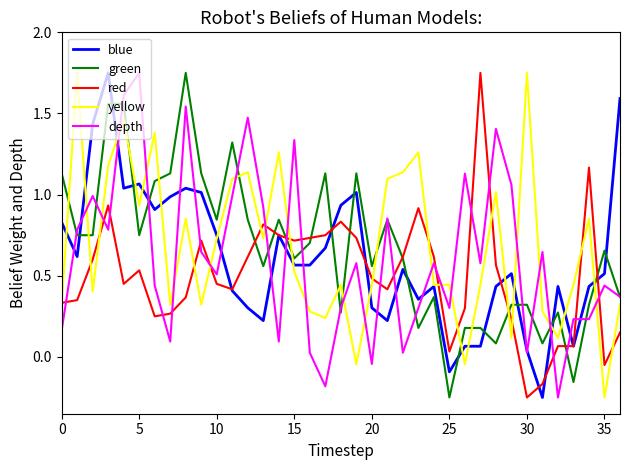

What is the difference between the maximum and minimum values in the red series?

2.0